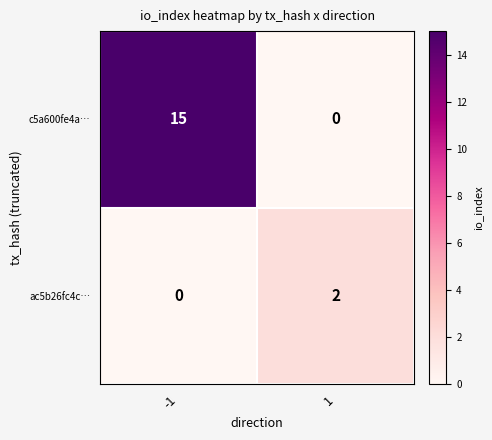

True or false: c5a600fe4a… has a value of -10 at 1.

False